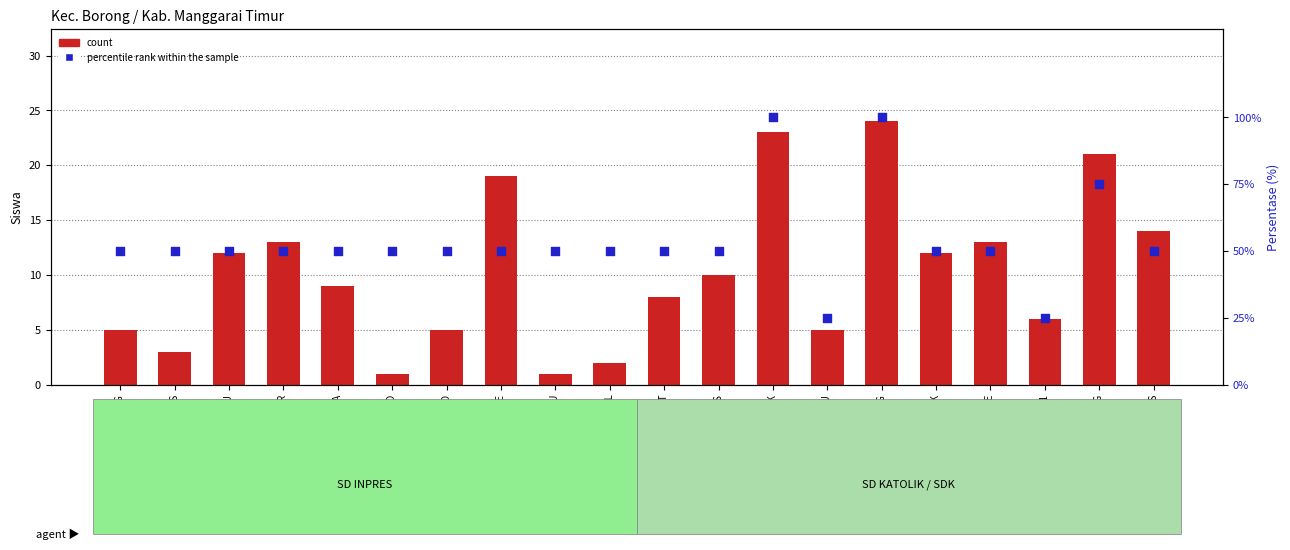

Which series contains the lowest Y value?

count